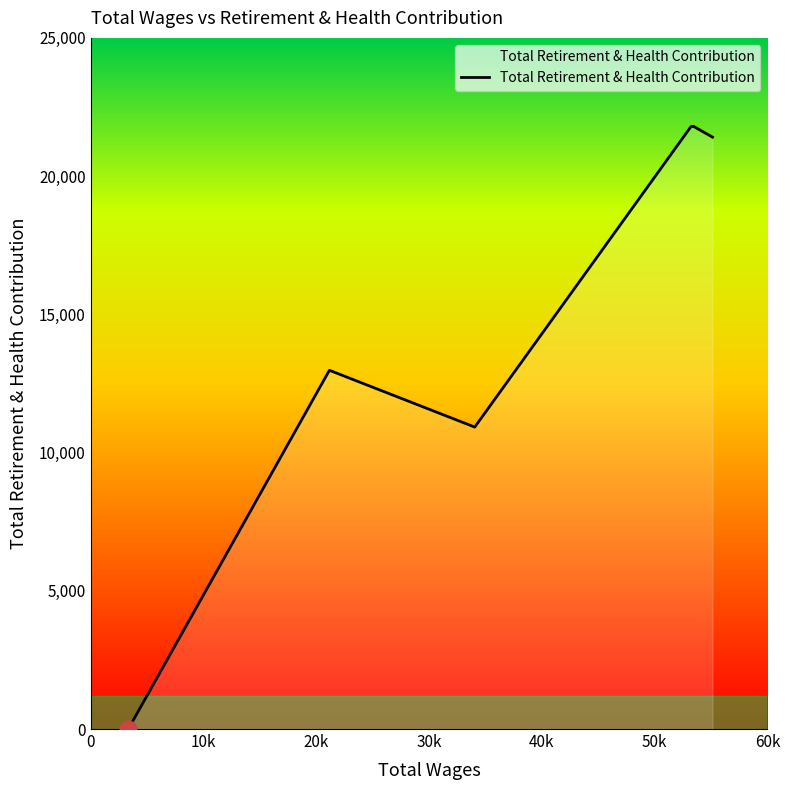

Count the number of data series in this chart.

1